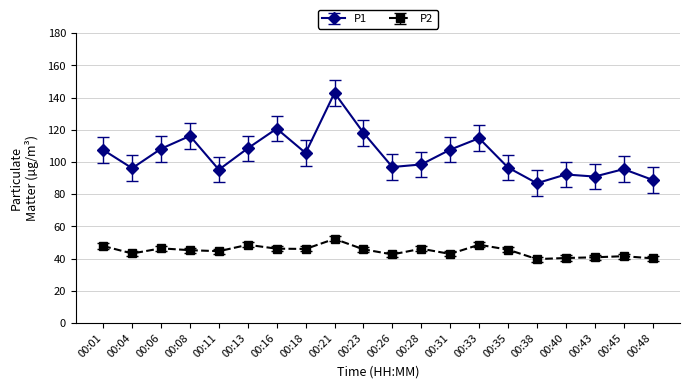

How many values in the P1 series are below 105?

10